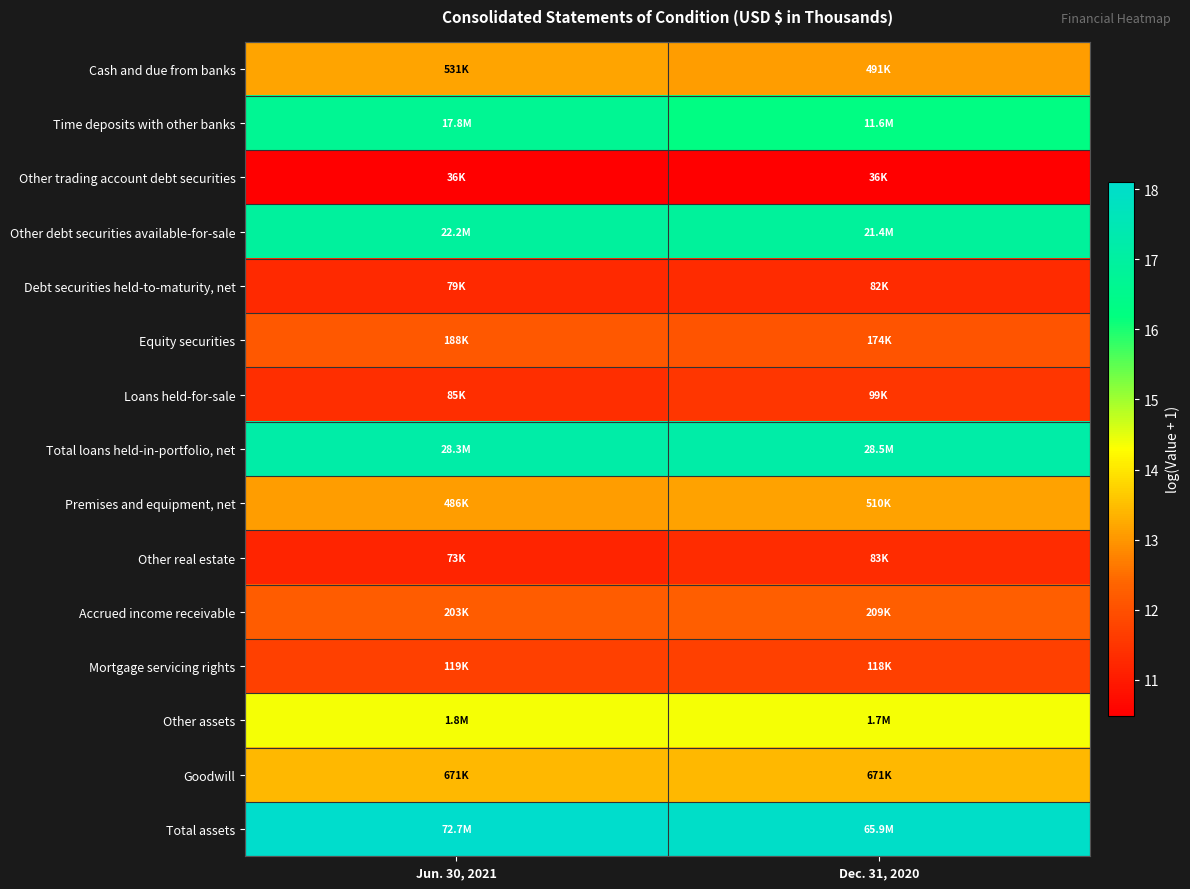

At which category does the chart reach its peak across all series?

Jun. 30, 2021